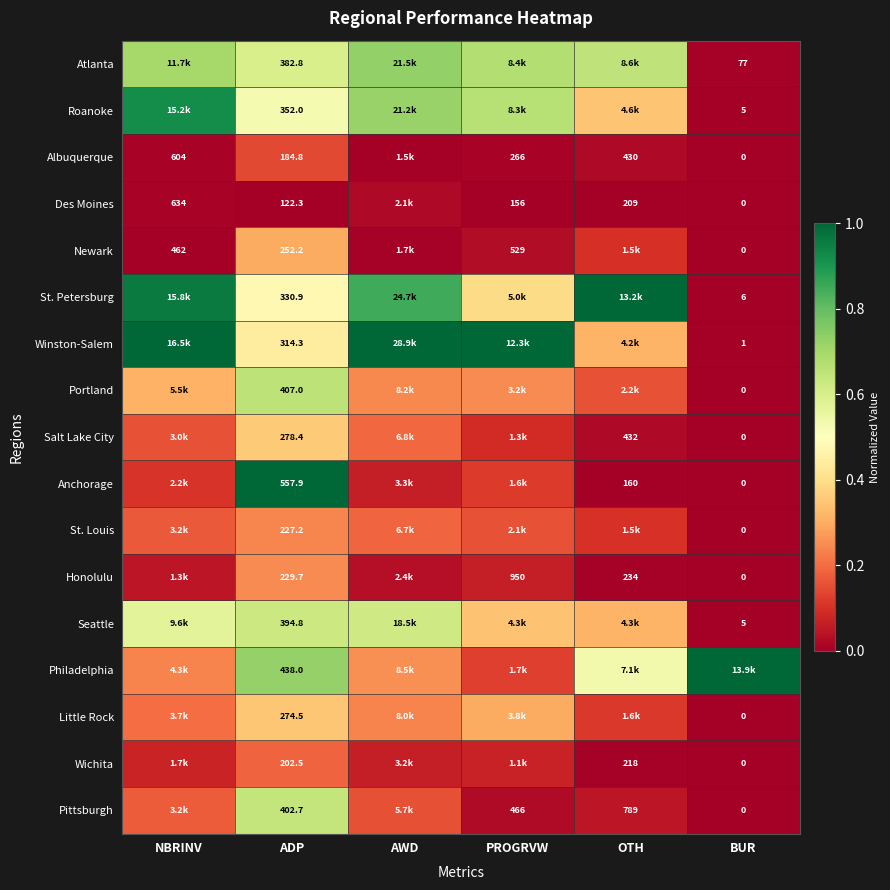

Is the value of Albuquerque at BUR greater than the value of Salt Lake City at ADP?

No